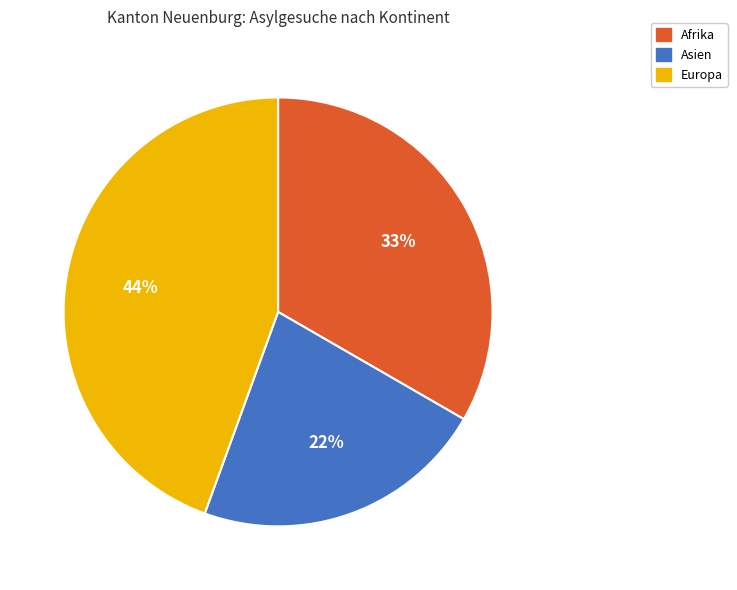

What is the ratio of the value at Afrika to the value at Asien?

1.5